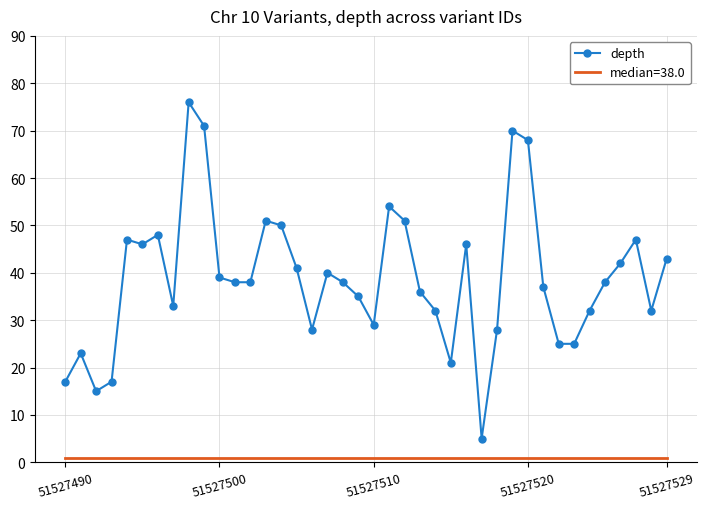

What is the minimum value for depth?

5